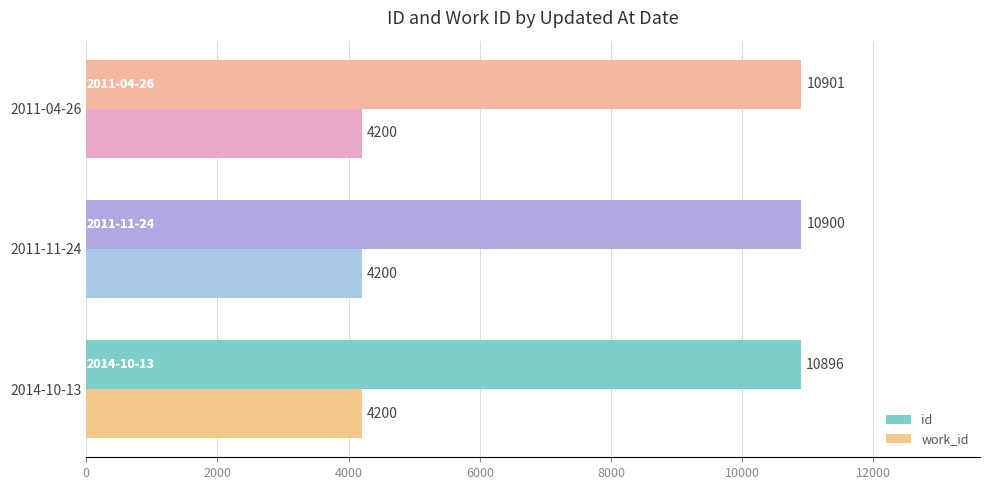

Which series has the largest total across all categories?

id